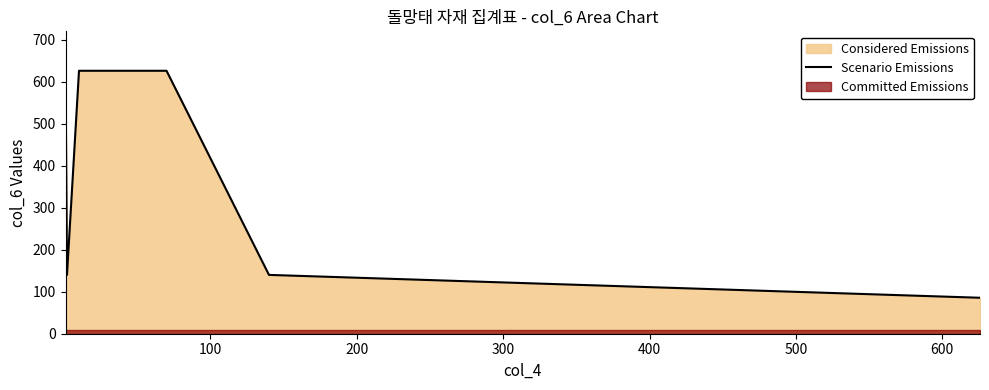

How many lines are shown in the chart?

1